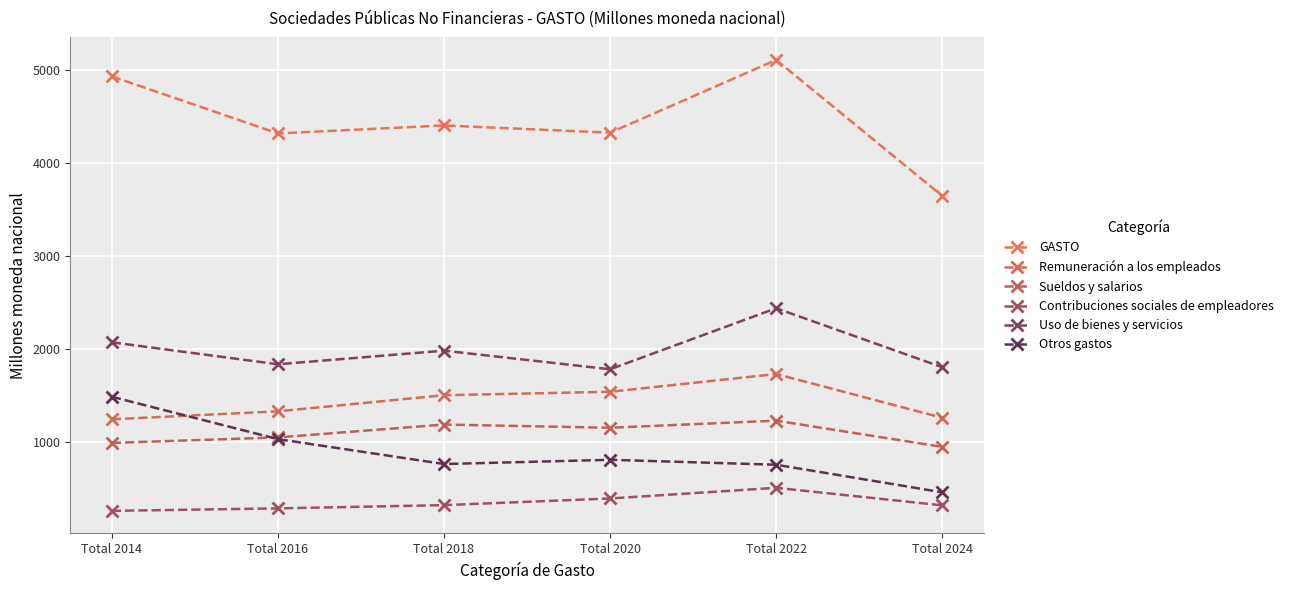

Does the chart have visible grid lines?

Yes